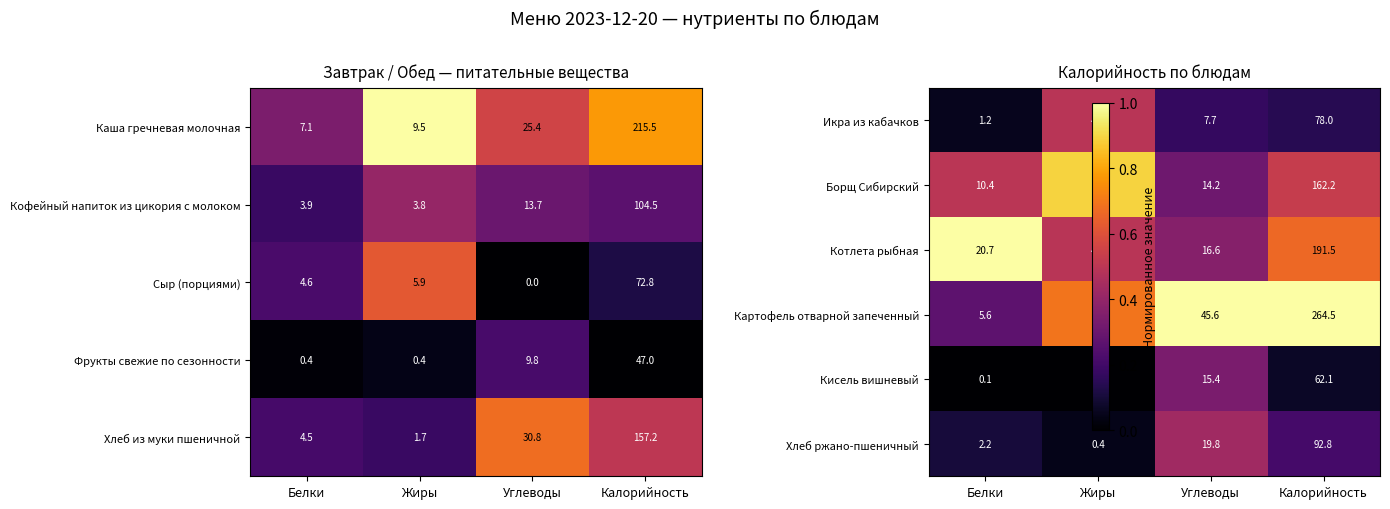

At which category is the sum across all series the highest?

Жиры